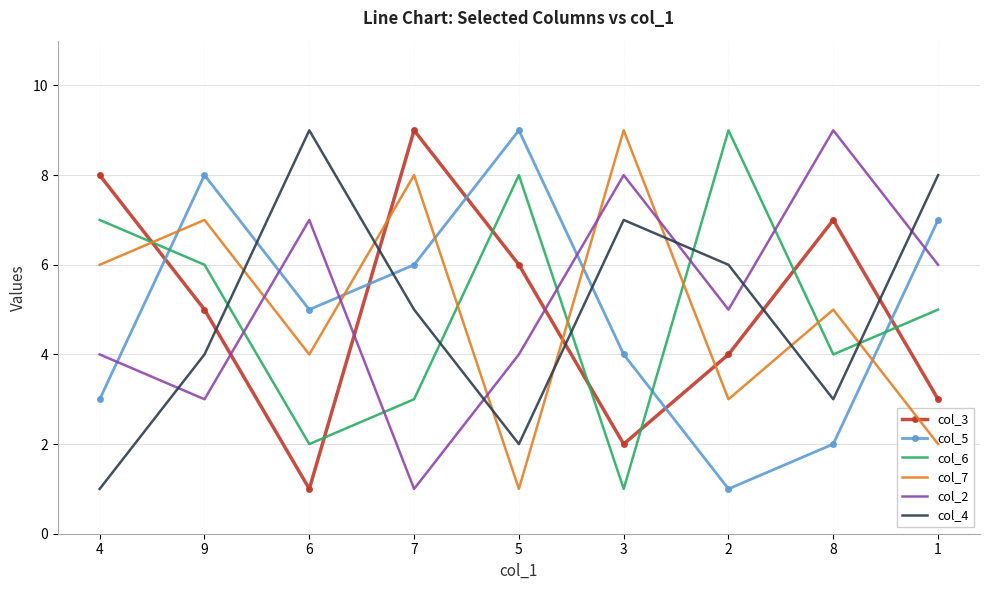

Is the value of col_3 at 3 greater than the value of col_4 at 2?

No